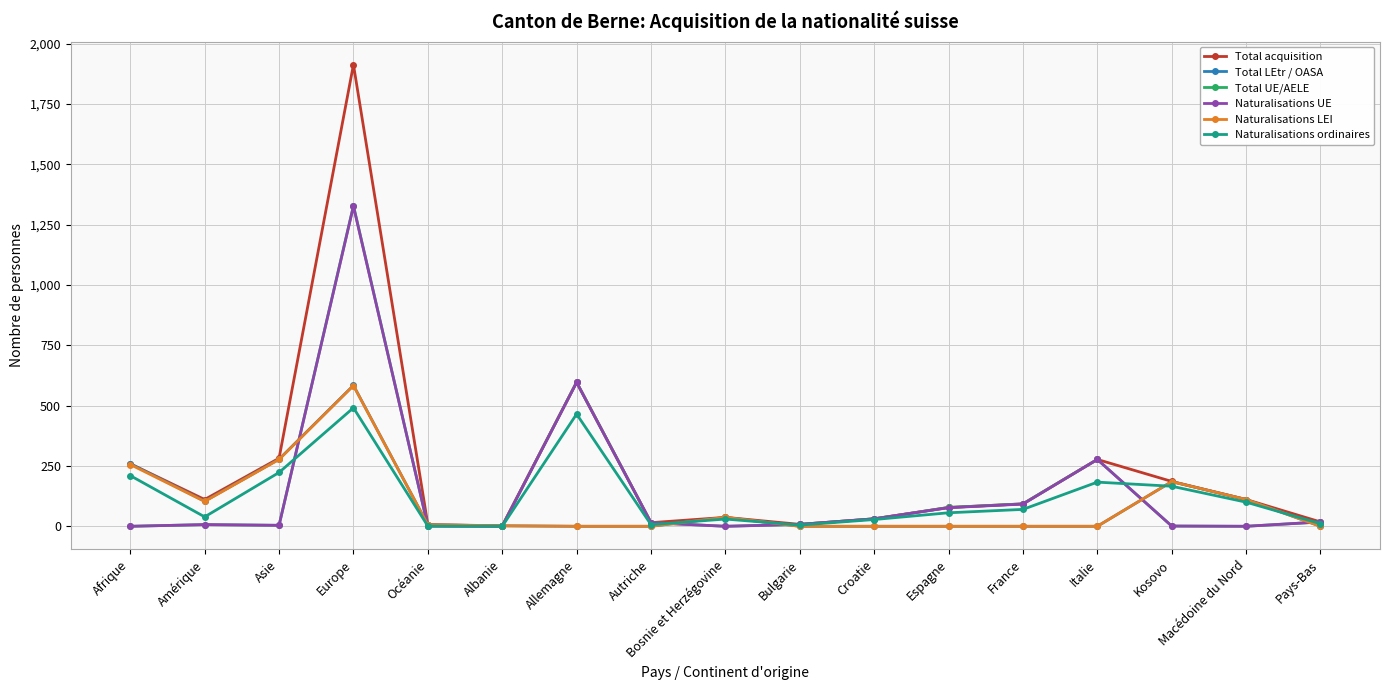

What is the label of the 8th point from the left?

Autriche